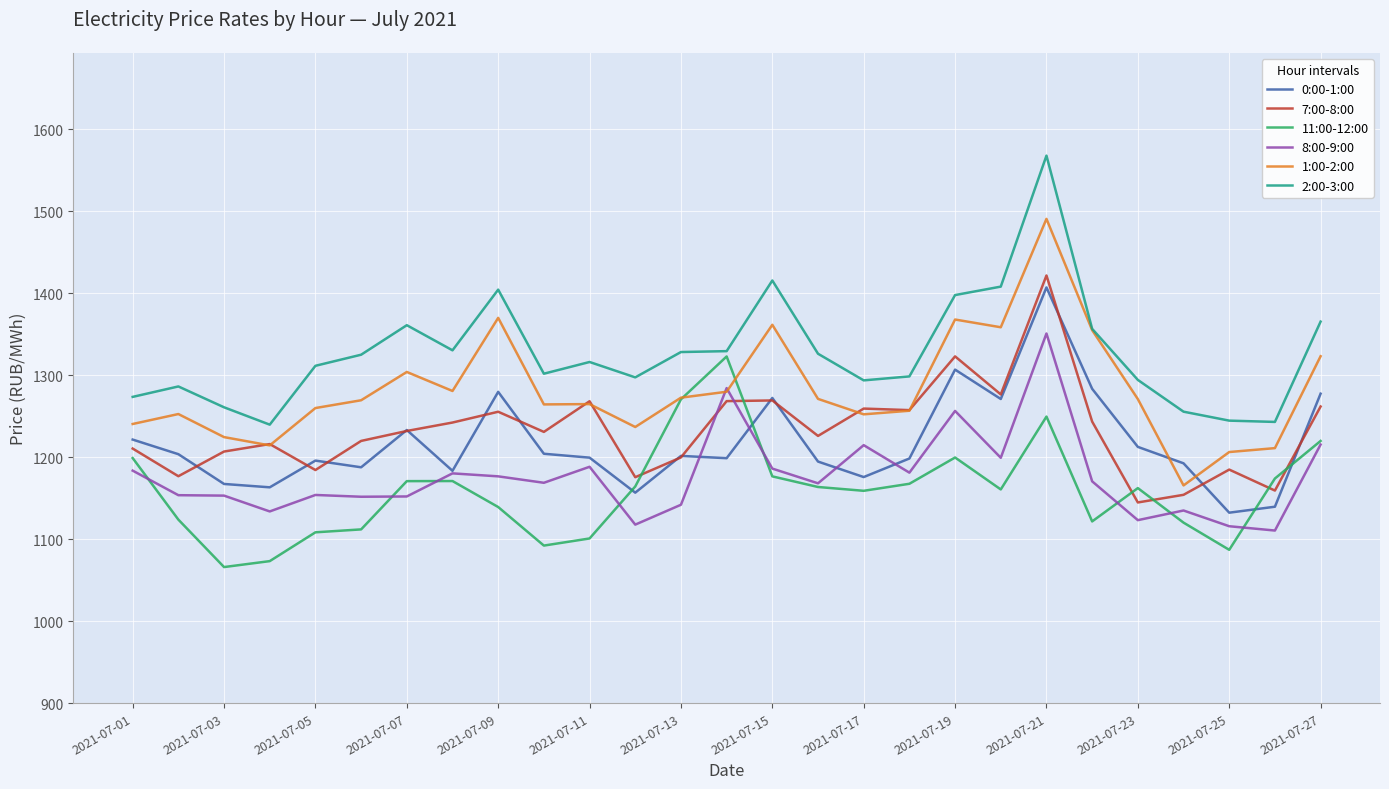

What is the greatest value displayed?

1567.7